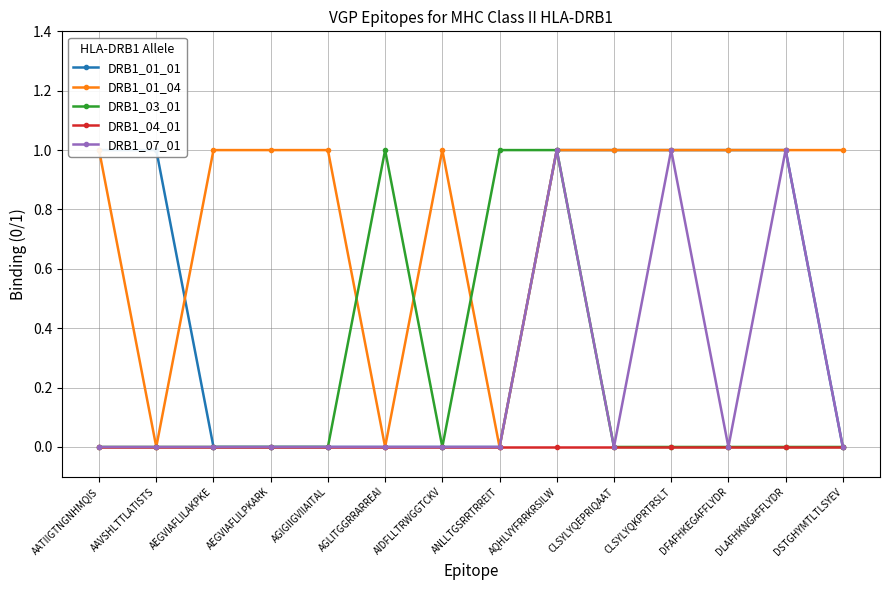

Count the DRB1_07_01 values in the range 0 to 1.

14